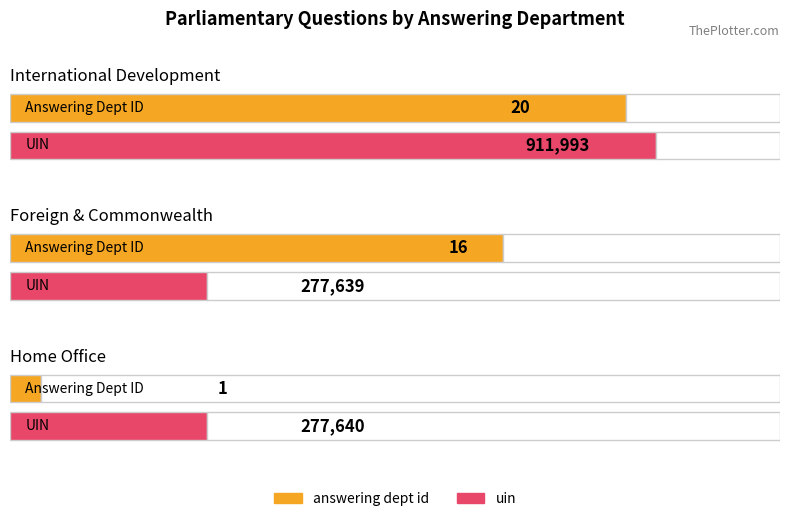

Is the value of answering dept id at Home Office greater than the value of uin at Foreign & Commonwealth?

No